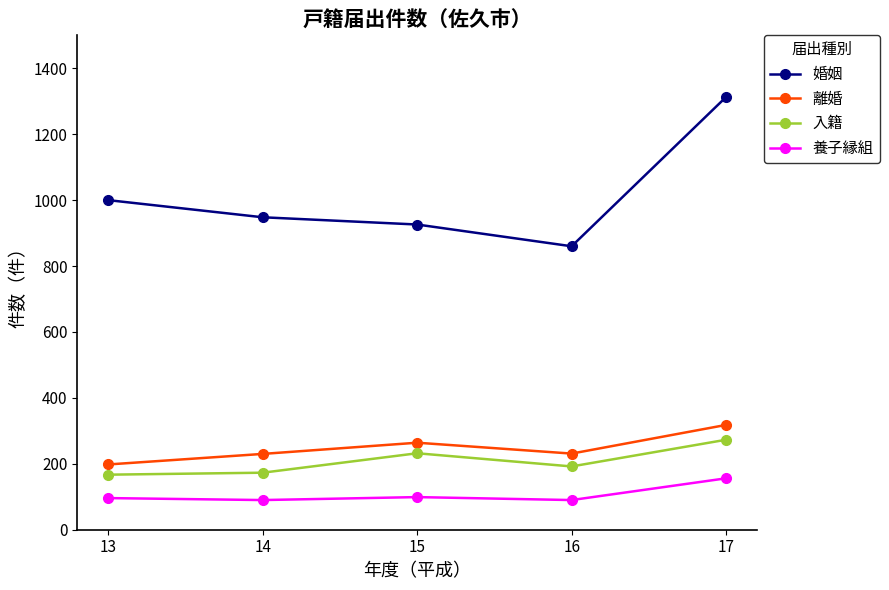

How many distinct data groups are displayed?

4